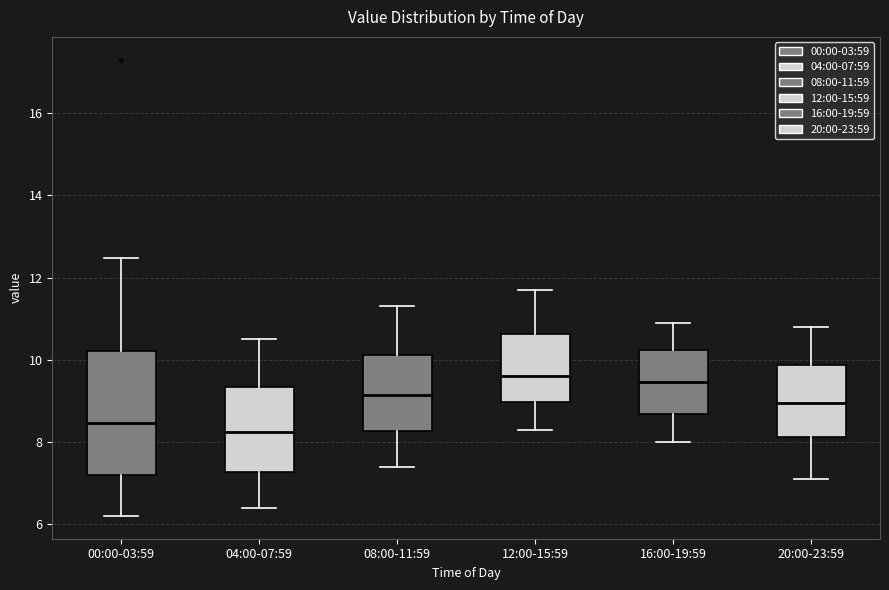

Reading left to right, read every box against the y-axis: the position of its median line, the range the box covers, and the ends of its whiskers. The values are not printed on the chart, so give them approximately, as read against the axis.

00:00-03:59: median 8.4, box 7.2 to 10.2, whiskers 6.2 to 12.4
04:00-07:59: median 8.2, box 7.2 to 9.4, whiskers 6.4 to 10.6
08:00-11:59: median 9.2, box 8.2 to 10.2, whiskers 7.4 to 11.4
12:00-15:59: median 9.6, box 9.0 to 10.6, whiskers 8.4 to 11.8
16:00-19:59: median 9.4, box 8.6 to 10.2, whiskers 8.0 to 11.0
20:00-23:59: median 9.0, box 8.2 to 9.8, whiskers 7.2 to 10.8